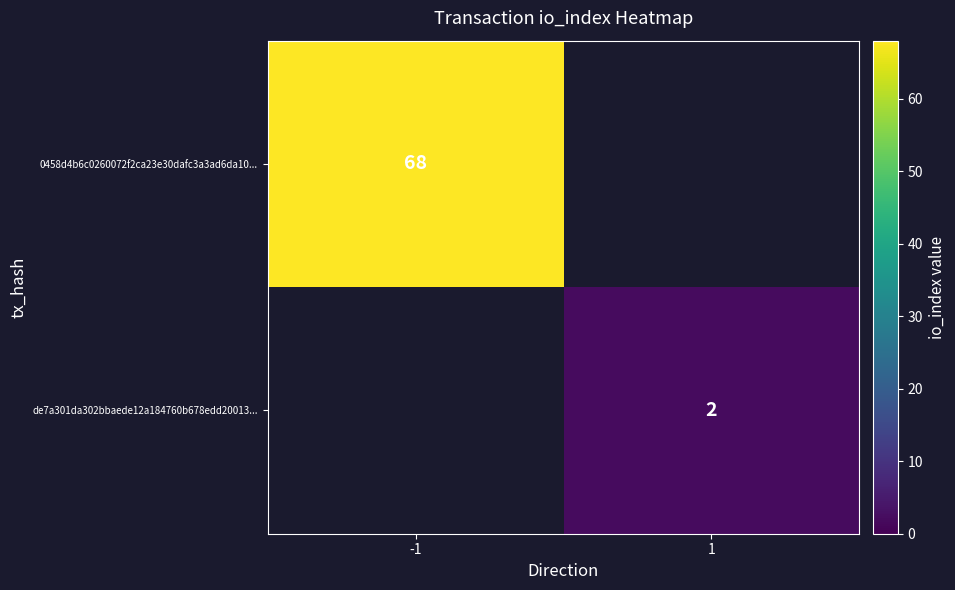

Is the value of de7a301da302bbaede12a184760b678edd20013... at 1 greater than the value of 0458d4b6c0260072f2ca23e30dafc3a3ad6da10... at -1?

No